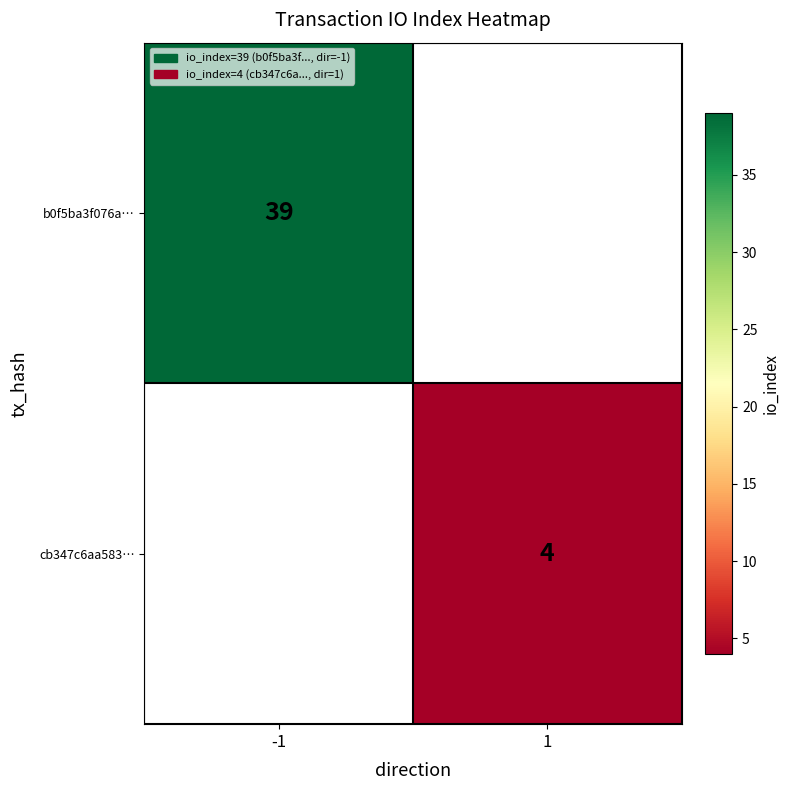

The value of b0f5ba3f076a… at -1 is 64.2. True or false?

False